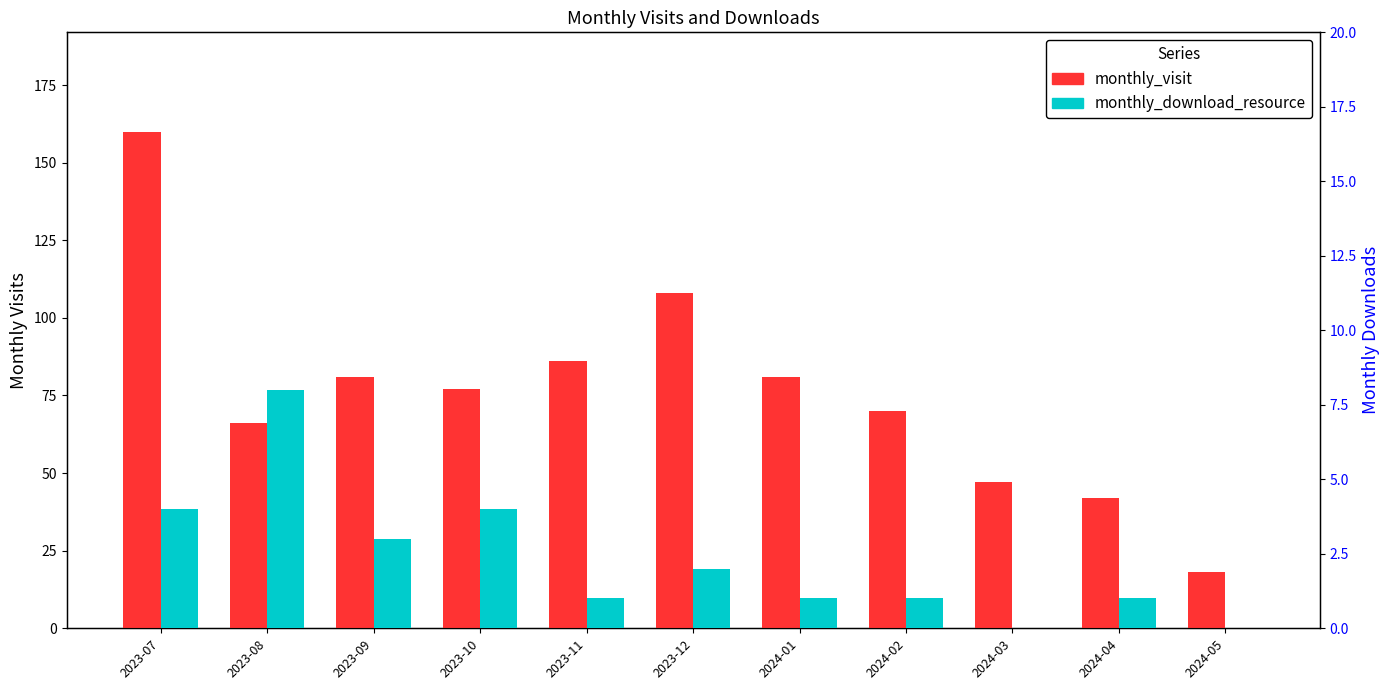

What is the spread (max minus min) of values at 2023-11?

85